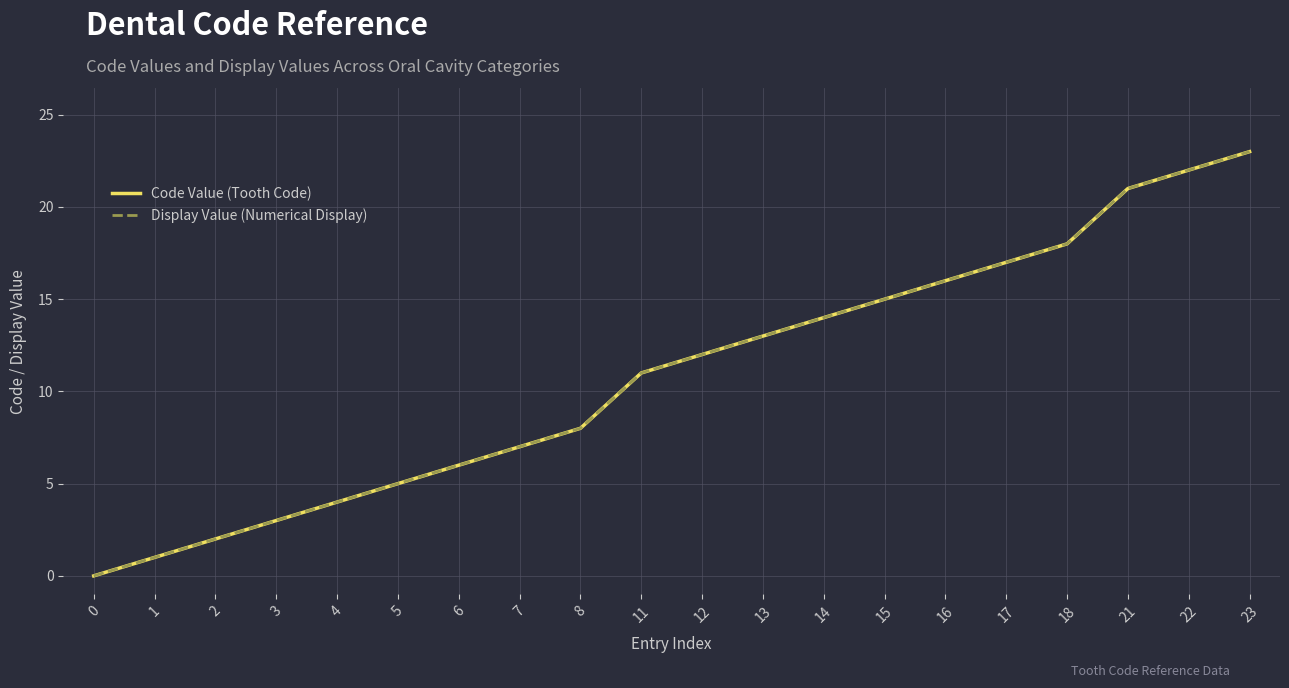

Which series changed the most between 2 and 5?

Code Value (Tooth Code)